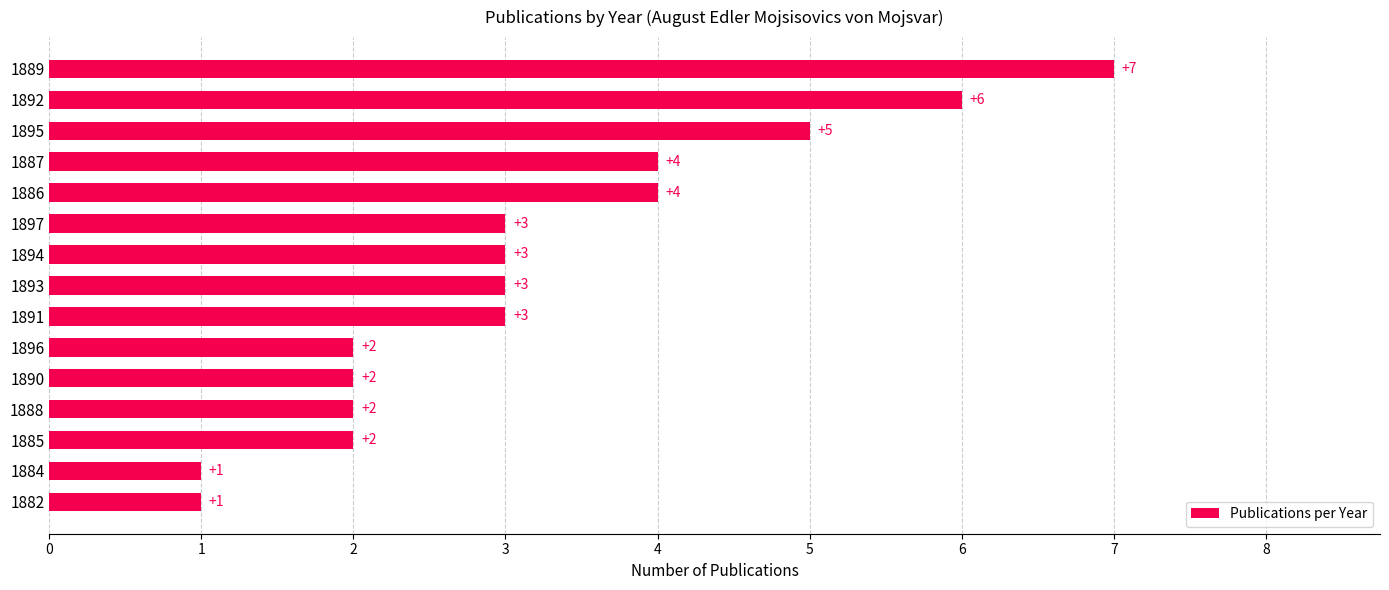

What position from the bottom is 1886?

11